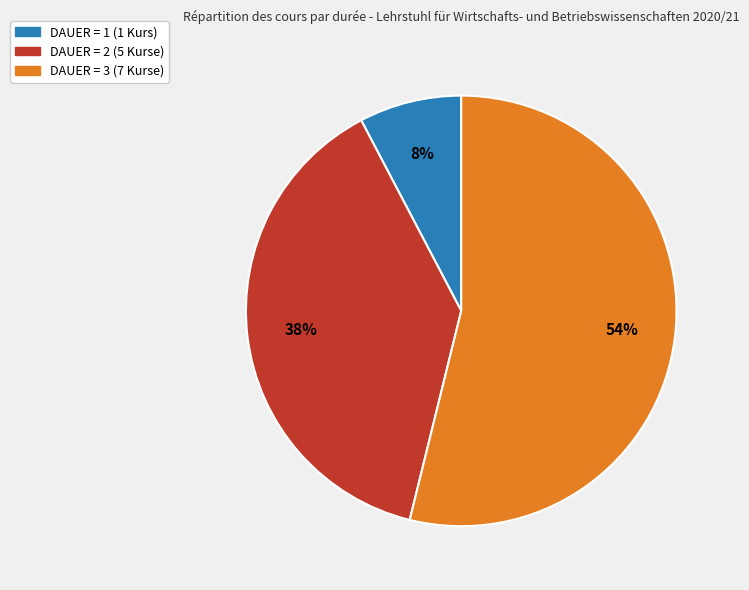

Does any single category account for the majority?

Yes